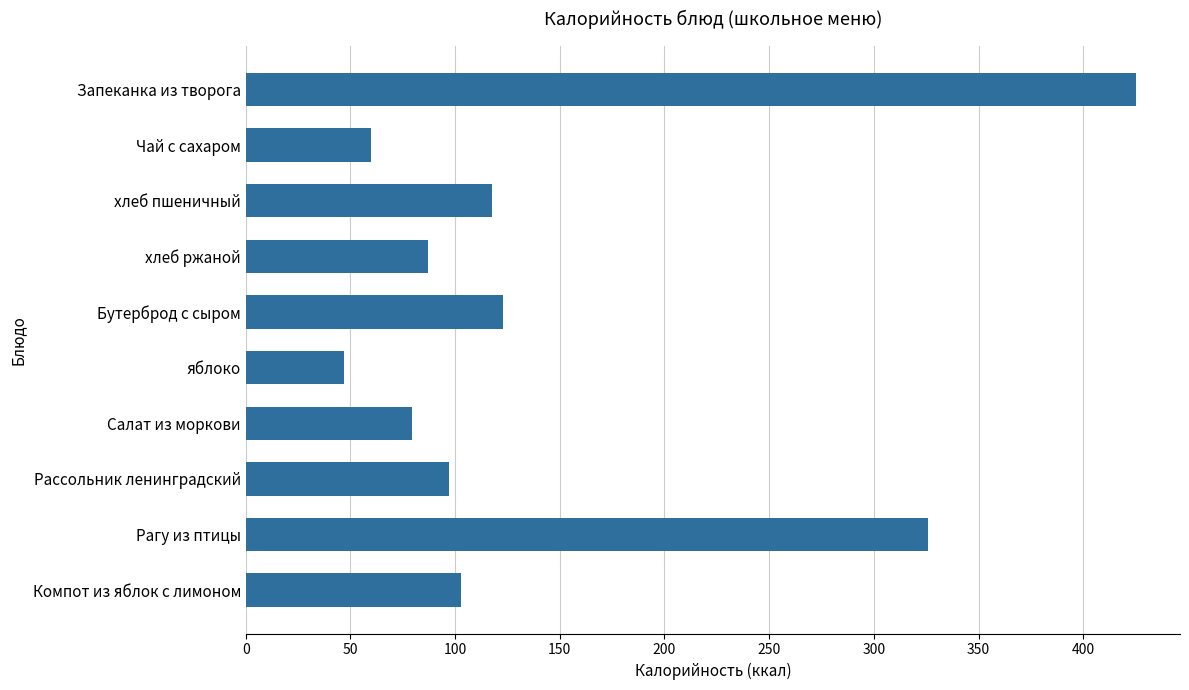

Which label corresponds to the smallest value in the chart?

яблоко